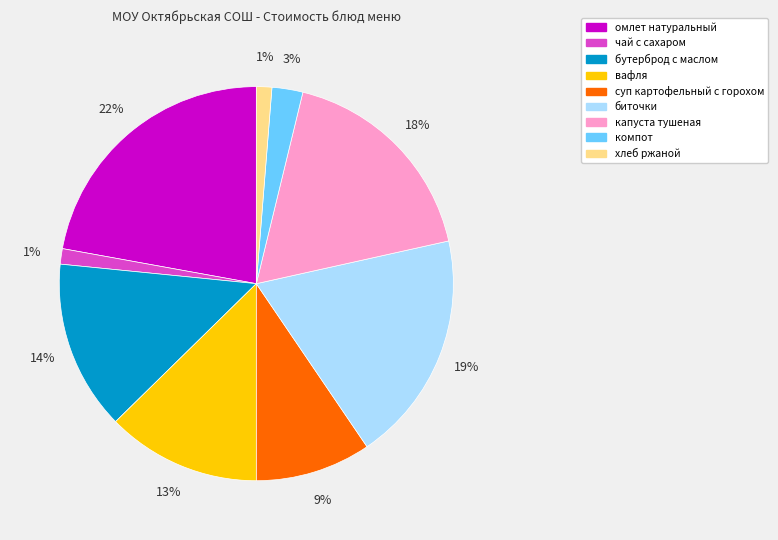

What is the largest slice in the pie chart?

омлет натуральный